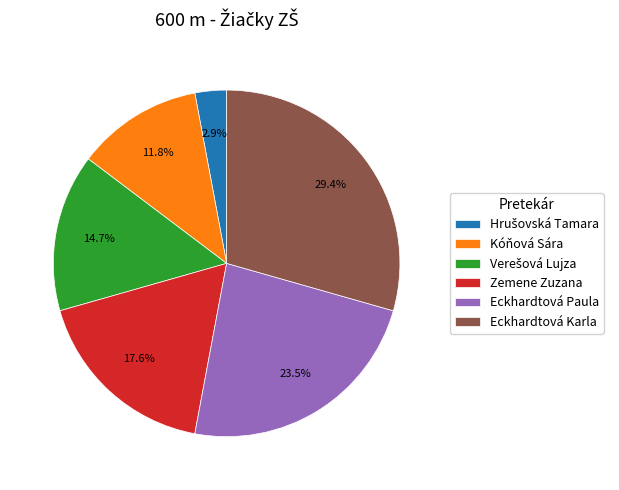

Does any single category account for the majority?

No